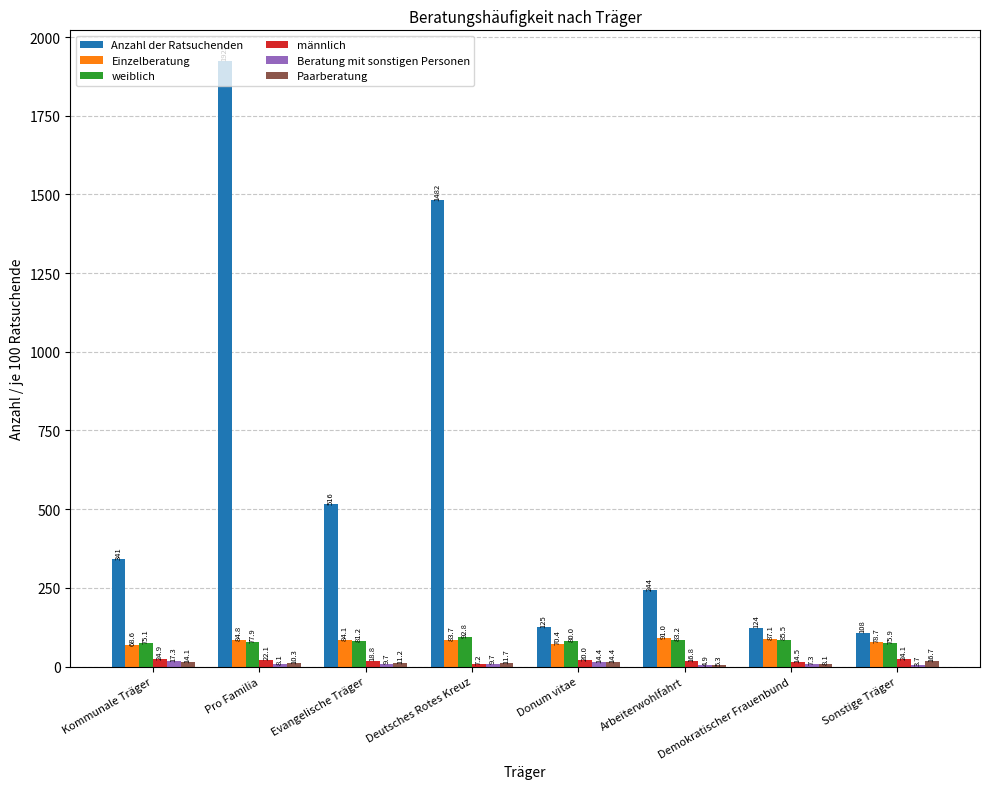

Where does the männlich series first go above 20?

Kommunale Träger